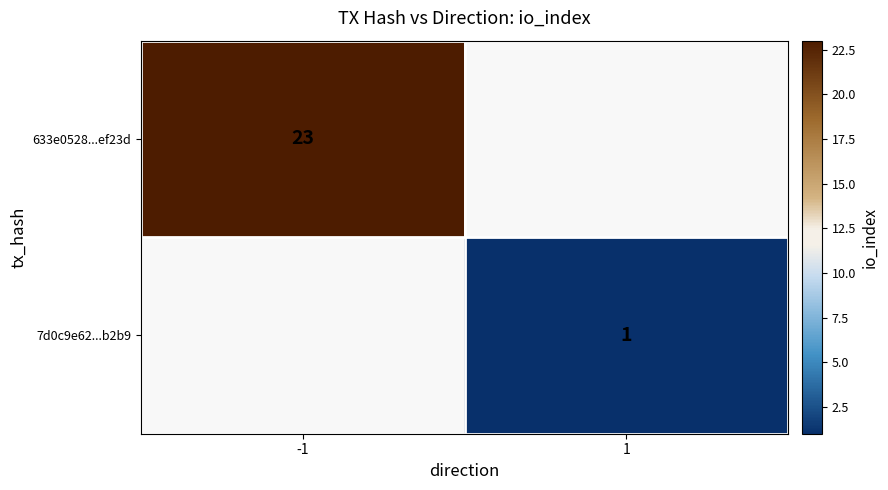

Which label corresponds to the smallest value in the chart?

1